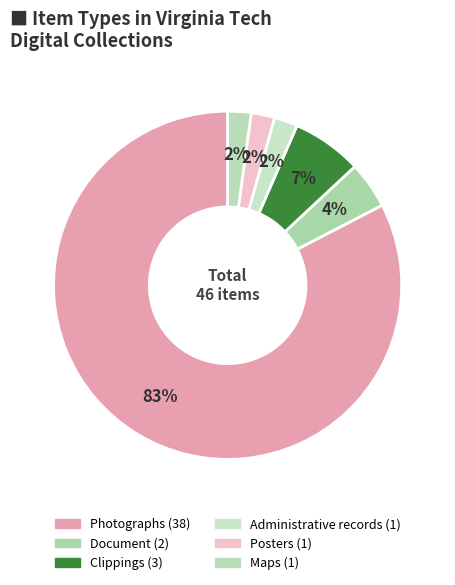

Approximately how many times larger is the value at Clippings compared to Document?

1.5